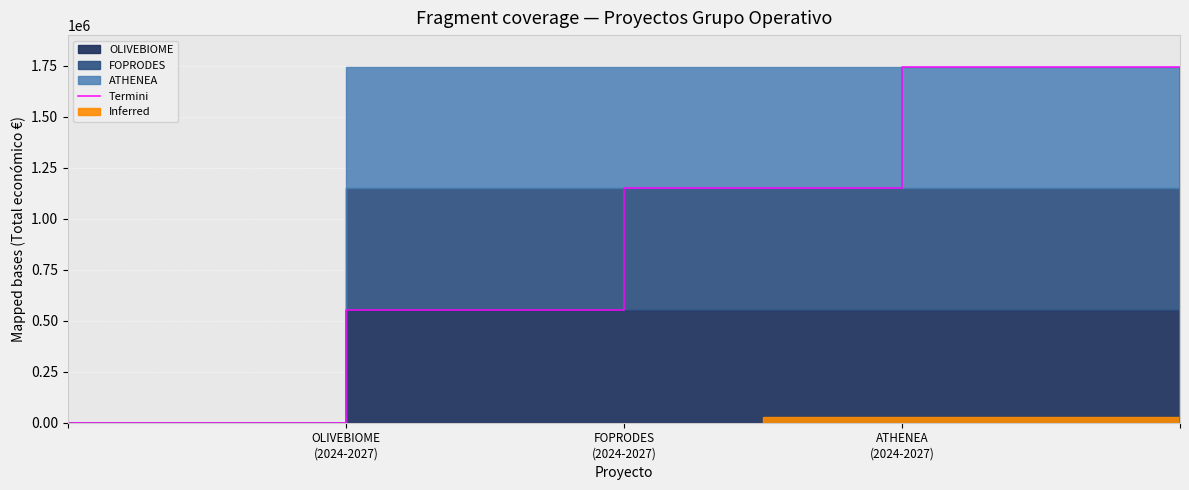

The chart shows a value of 2982644 at ATHENEA (2024-2027). True or false?

False